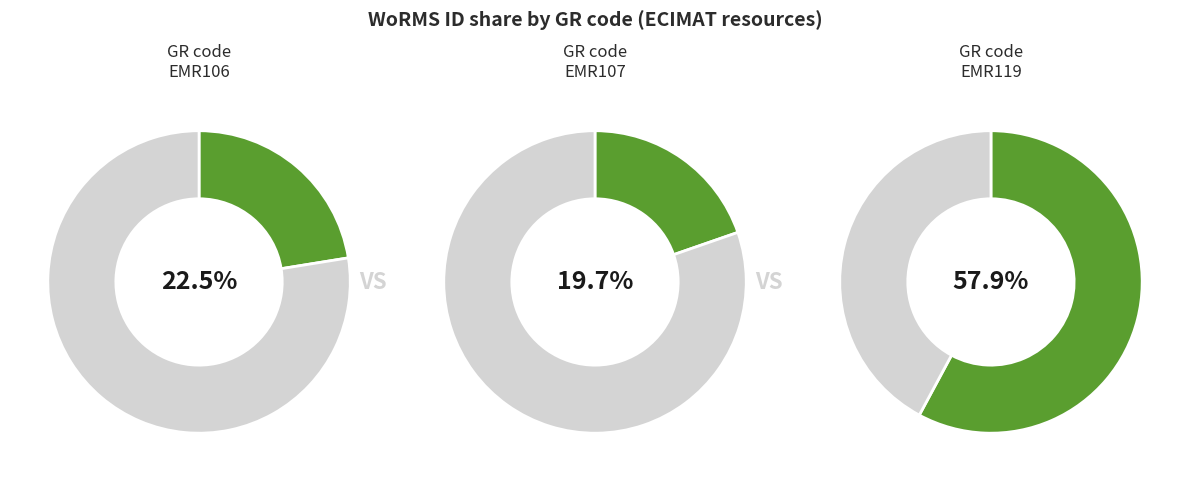

What percentage is NOT represented by EMR107?

80.3%